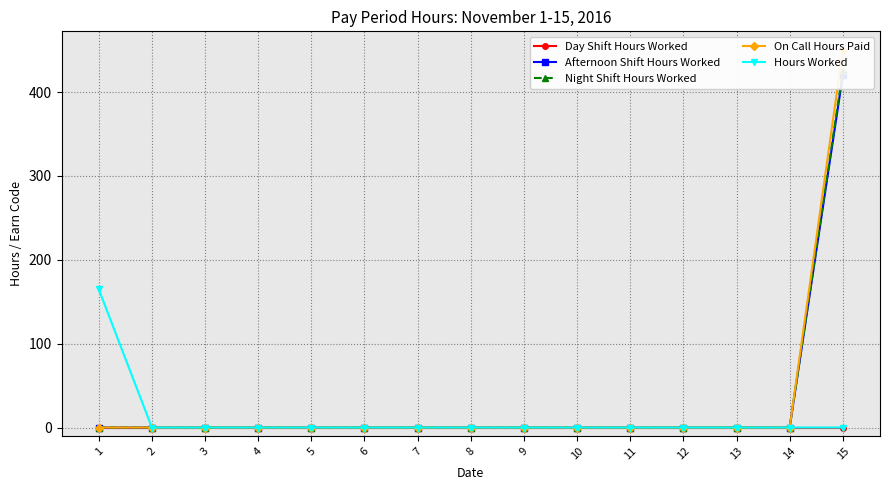

How many categories are shown in the chart?

15